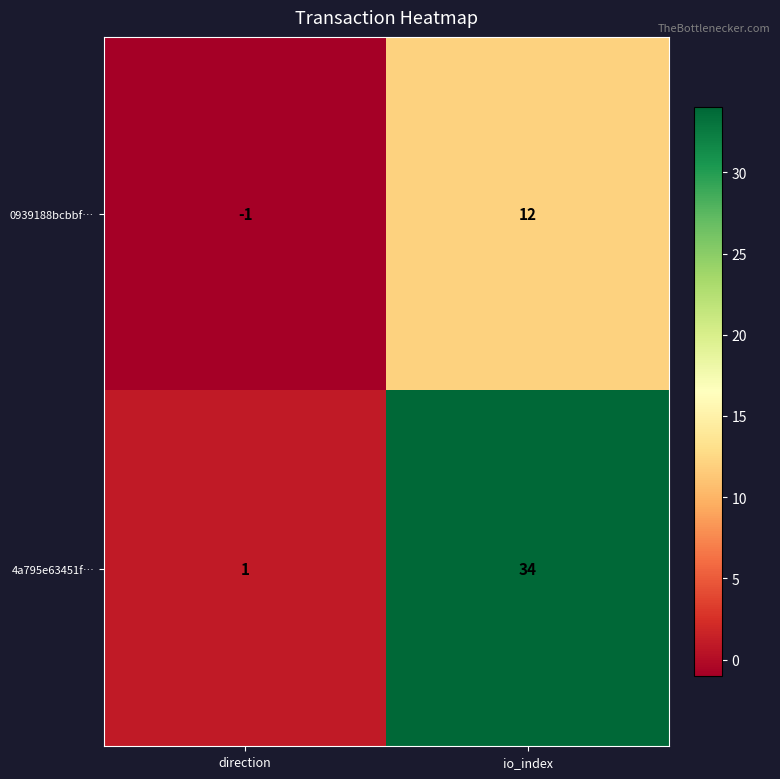

Reading right to left, list all the values displayed in this chart.

0939188bcbbf…: io_index=12	direction=-1
4a795e63451f…: io_index=34	direction=1